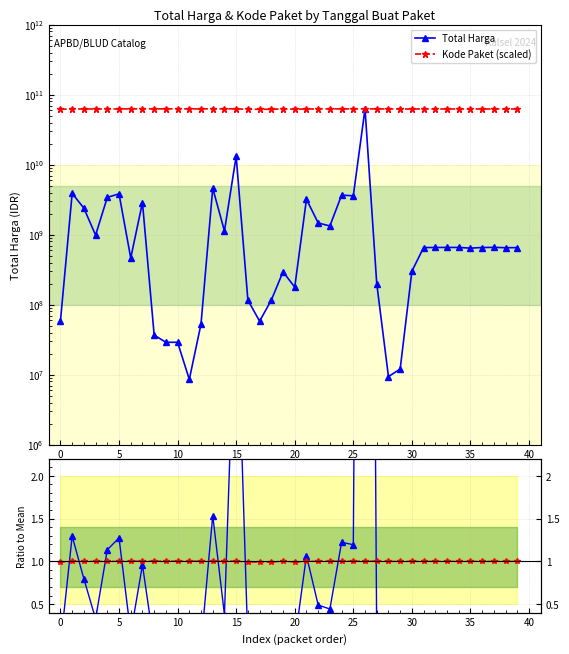

Does the chart have visible grid lines?

Yes